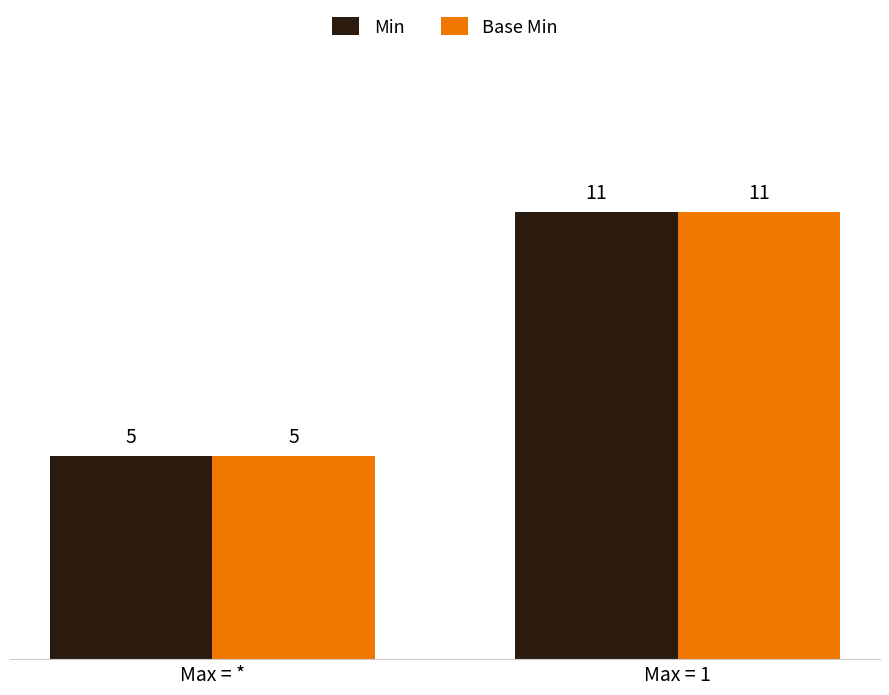

At how many categories does at least one series exceed 10?

1